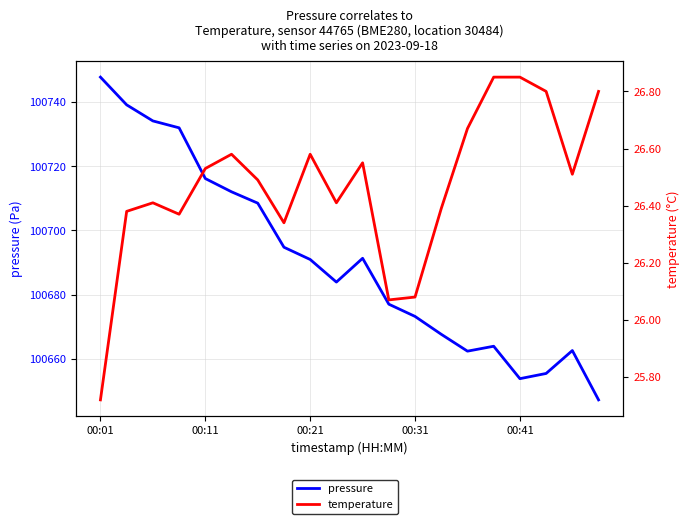

True or false: pressure and temperature intersect in this chart.

False